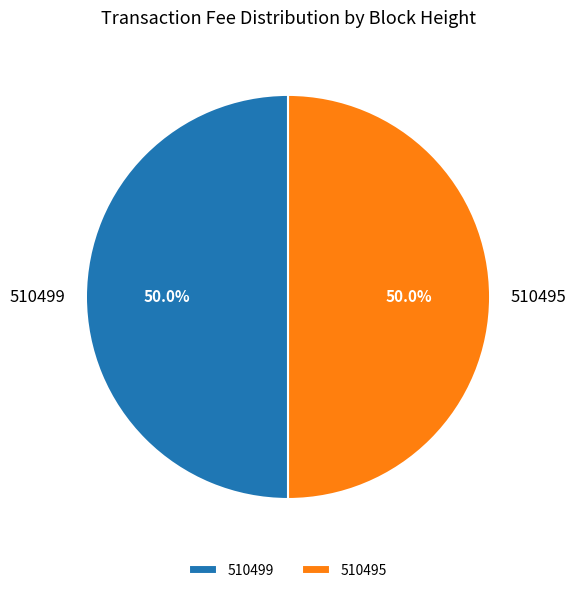

Combined, do 510499 and 510495 account for over 50%?

Yes